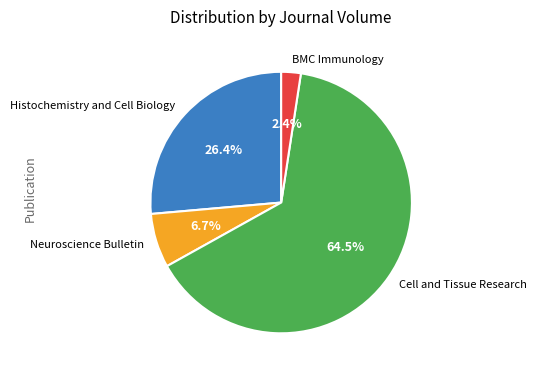

Is there any slice that represents more than half of the pie?

Yes